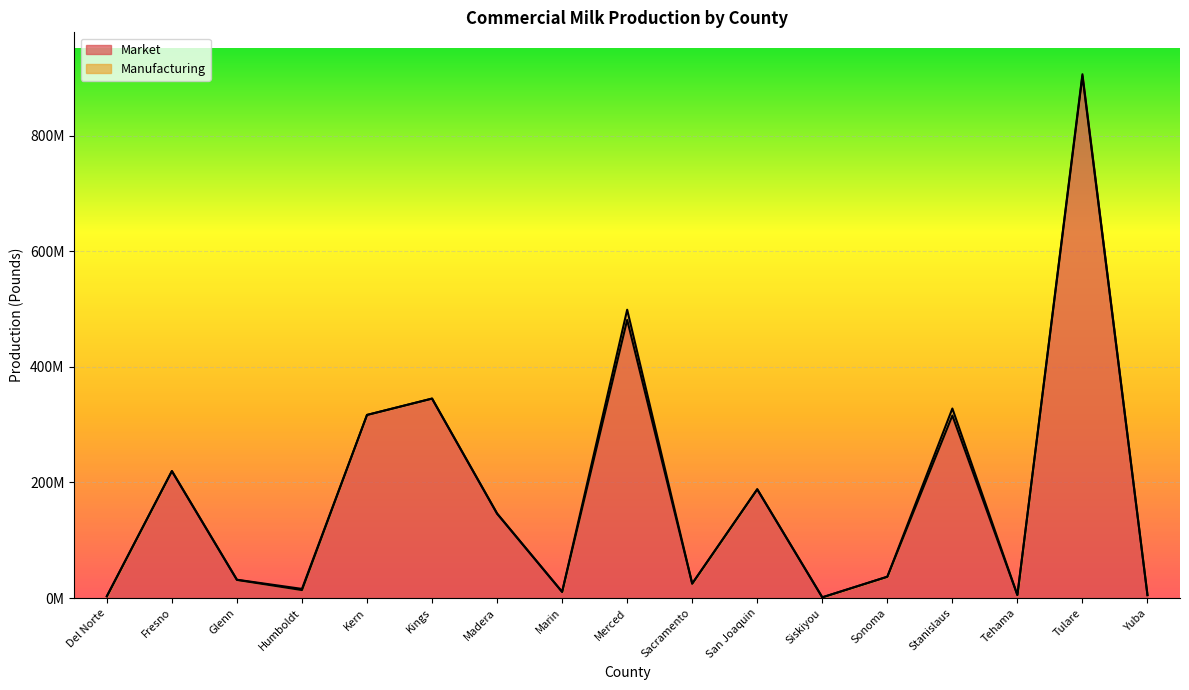

How many interior local valleys (lower than both neighbors) does the data have?

5